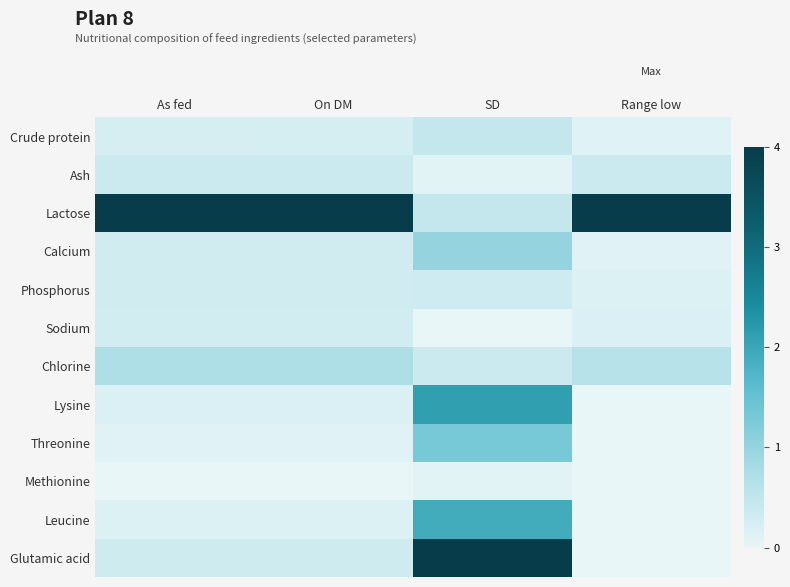

Reading right to left, extract all data points from this chart.

Crude protein: Range low=0.0	SD=0.1	On DM=0.1	As fed=0.1
Ash: Range low=0.1	SD=0.0	On DM=0.1	As fed=0.1
Lactose: Range low=1.0	SD=0.1	On DM=1.0	As fed=1.0
Calcium: Range low=0.0	SD=0.2	On DM=0.1	As fed=0.1
Phosphorus: Range low=0.0	SD=0.1	On DM=0.1	As fed=0.1
Sodium: Range low=0.0	SD=0.0	On DM=0.1	As fed=0.1
Chlorine: Range low=0.2	SD=0.1	On DM=0.2	As fed=0.2
Lysine: Range low=0.0	SD=0.5	On DM=0.0	As fed=0.0
Threonine: Range low=0.0	SD=0.3	On DM=0.0	As fed=0.0
Methionine: Range low=0.0	SD=0.0	On DM=0.0	As fed=0.0
Leucine: Range low=0.0	SD=0.5	On DM=0.0	As fed=0.0
Glutamic acid: Range low=0.0	SD=1.0	On DM=0.1	As fed=0.1